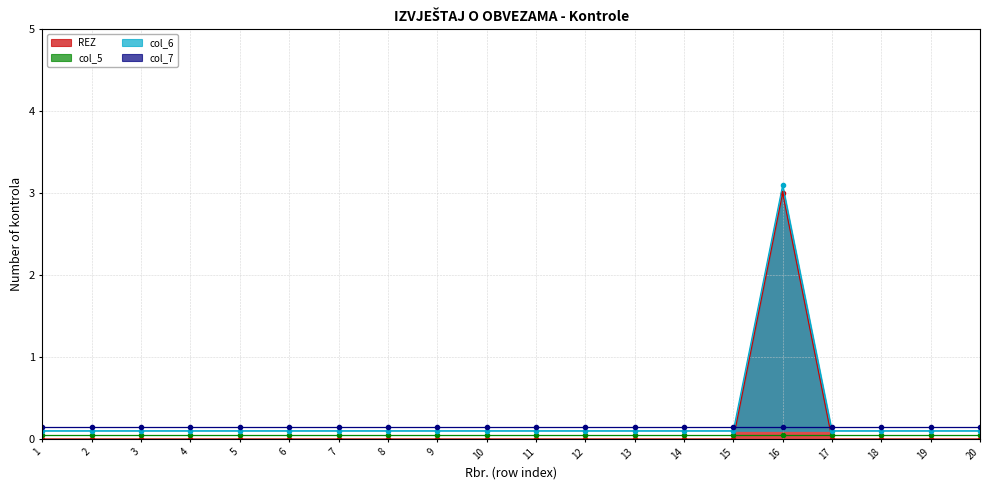

How many interior local peaks does the REZ series have?

1